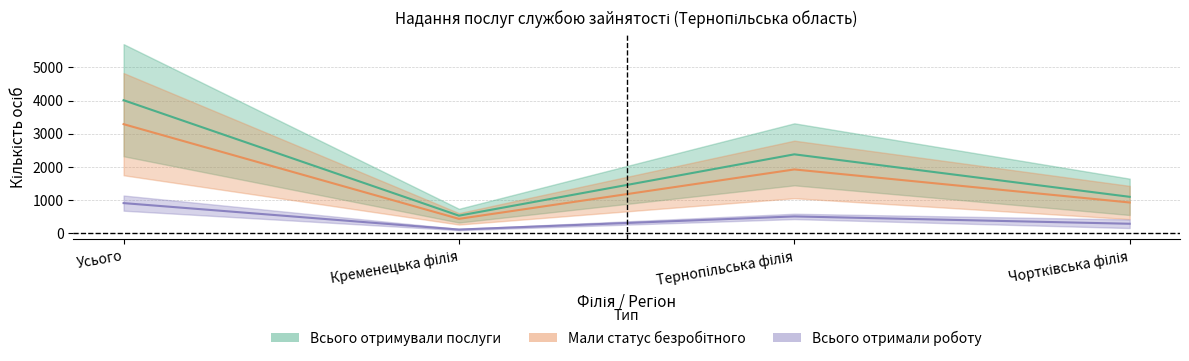

At which category does Всього отримували послуги 2023 reach its first local valley?

Кременецька філія